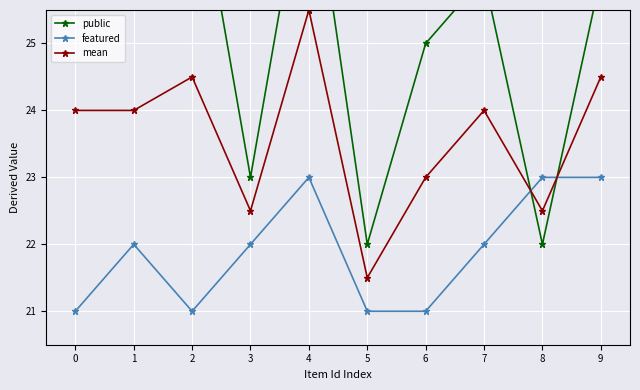

How many interior local valleys does the public series have?

4